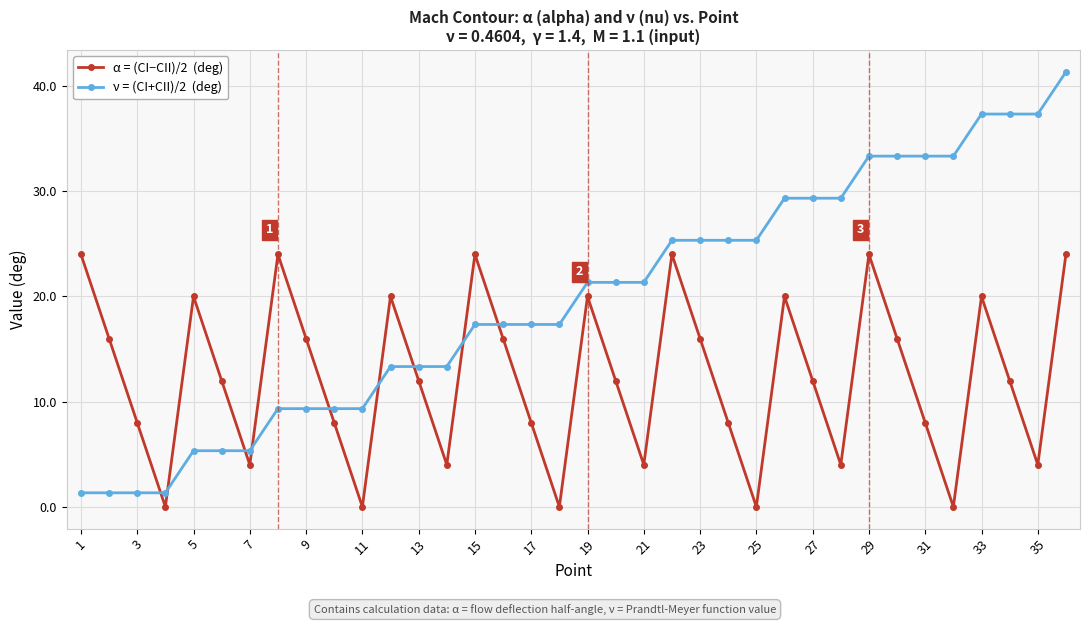

What is the maximum value shown in the chart?

41.3